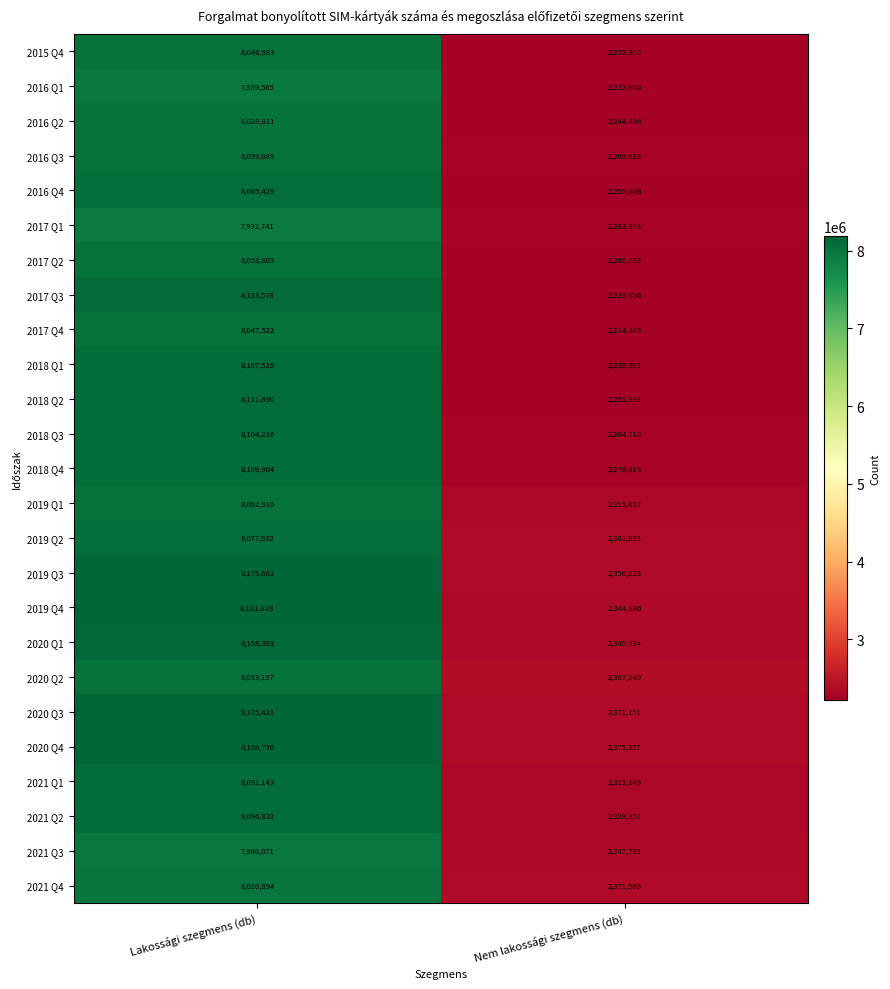

What is the maximum value for 2018 Q2?

8111890